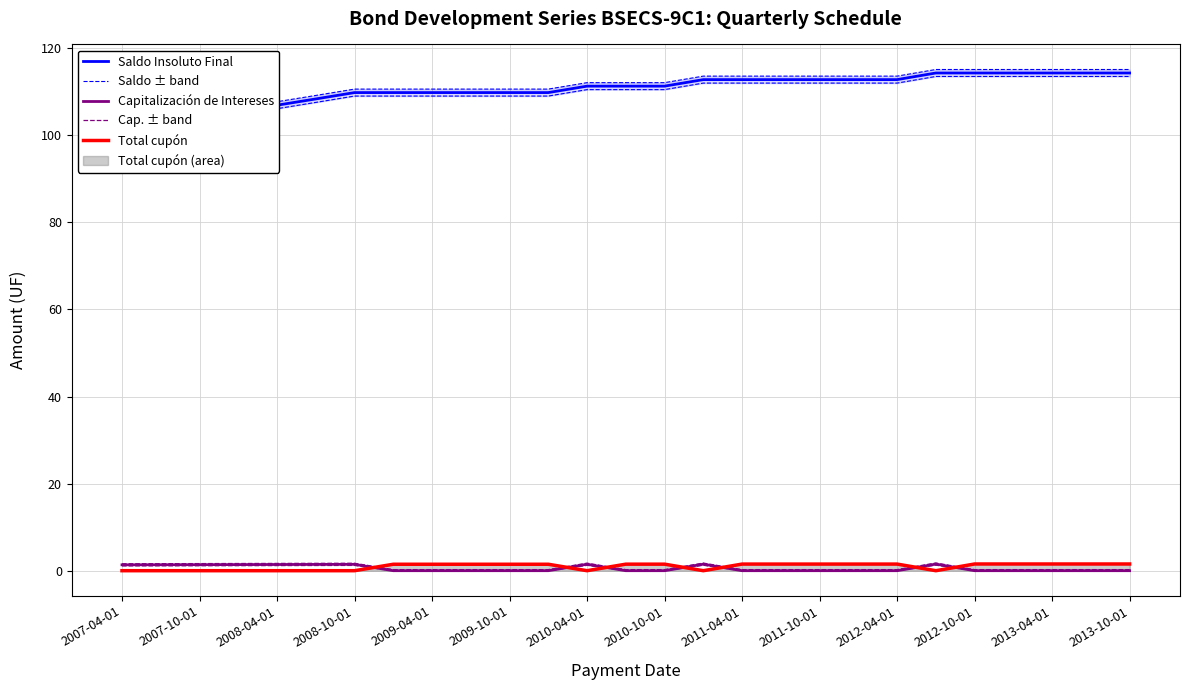

What value does the Capitalización de Intereses series have at 15?

1.5